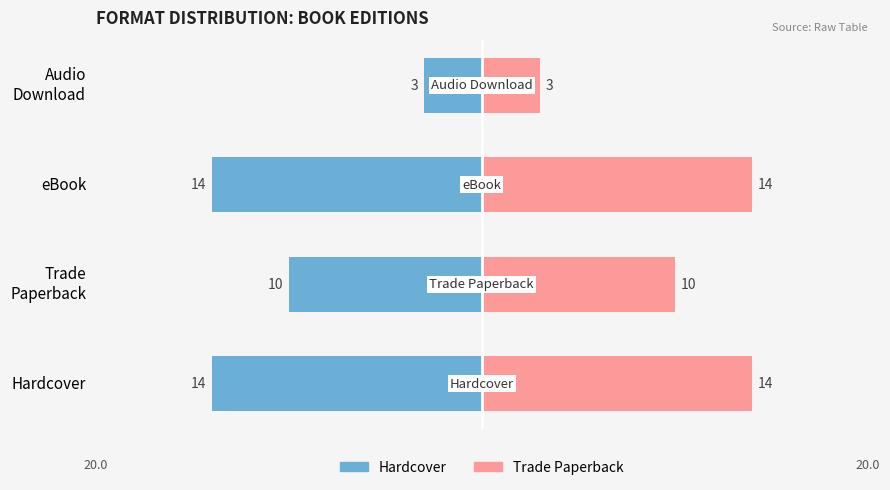

How many data points does each series have?

4